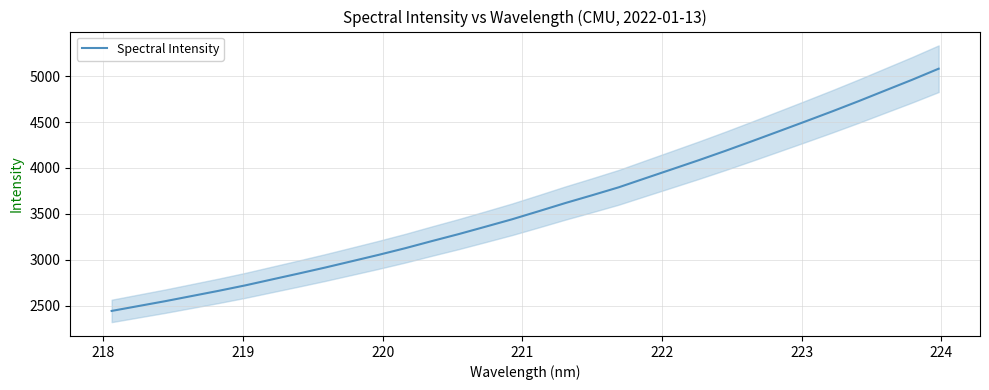

What is the value of the 32nd point from the left?

5081.0